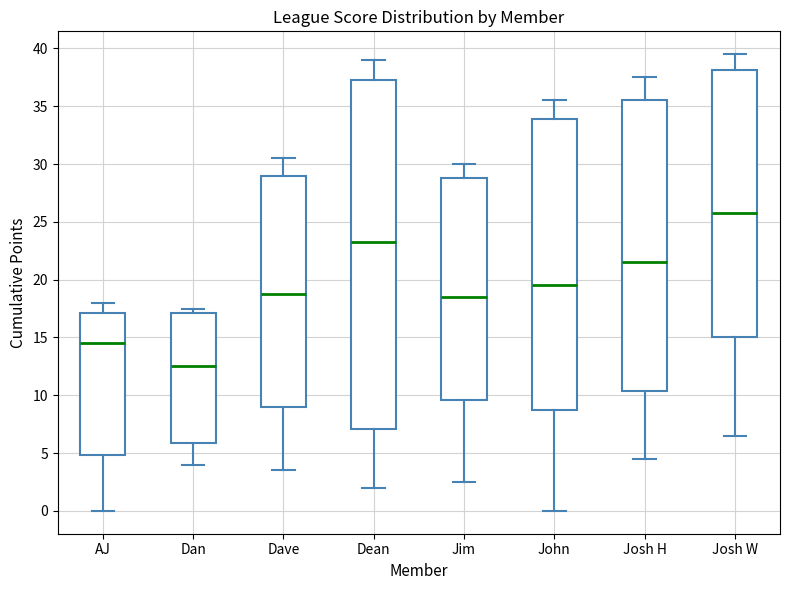

Which box's median line is the highest?

Josh W